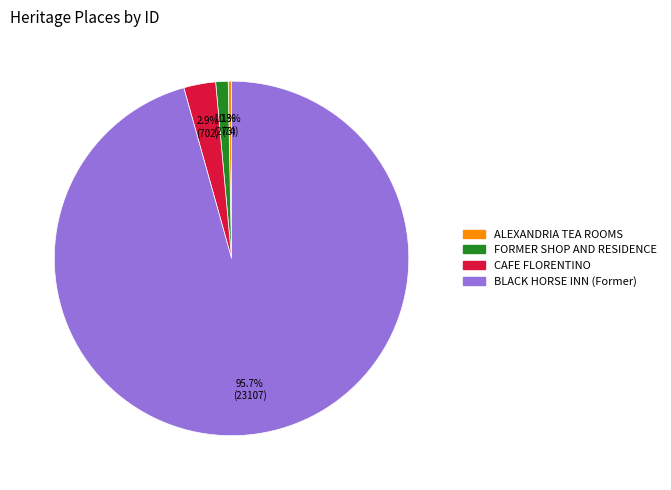

To the nearest percent, what is the average slice percentage?

25%